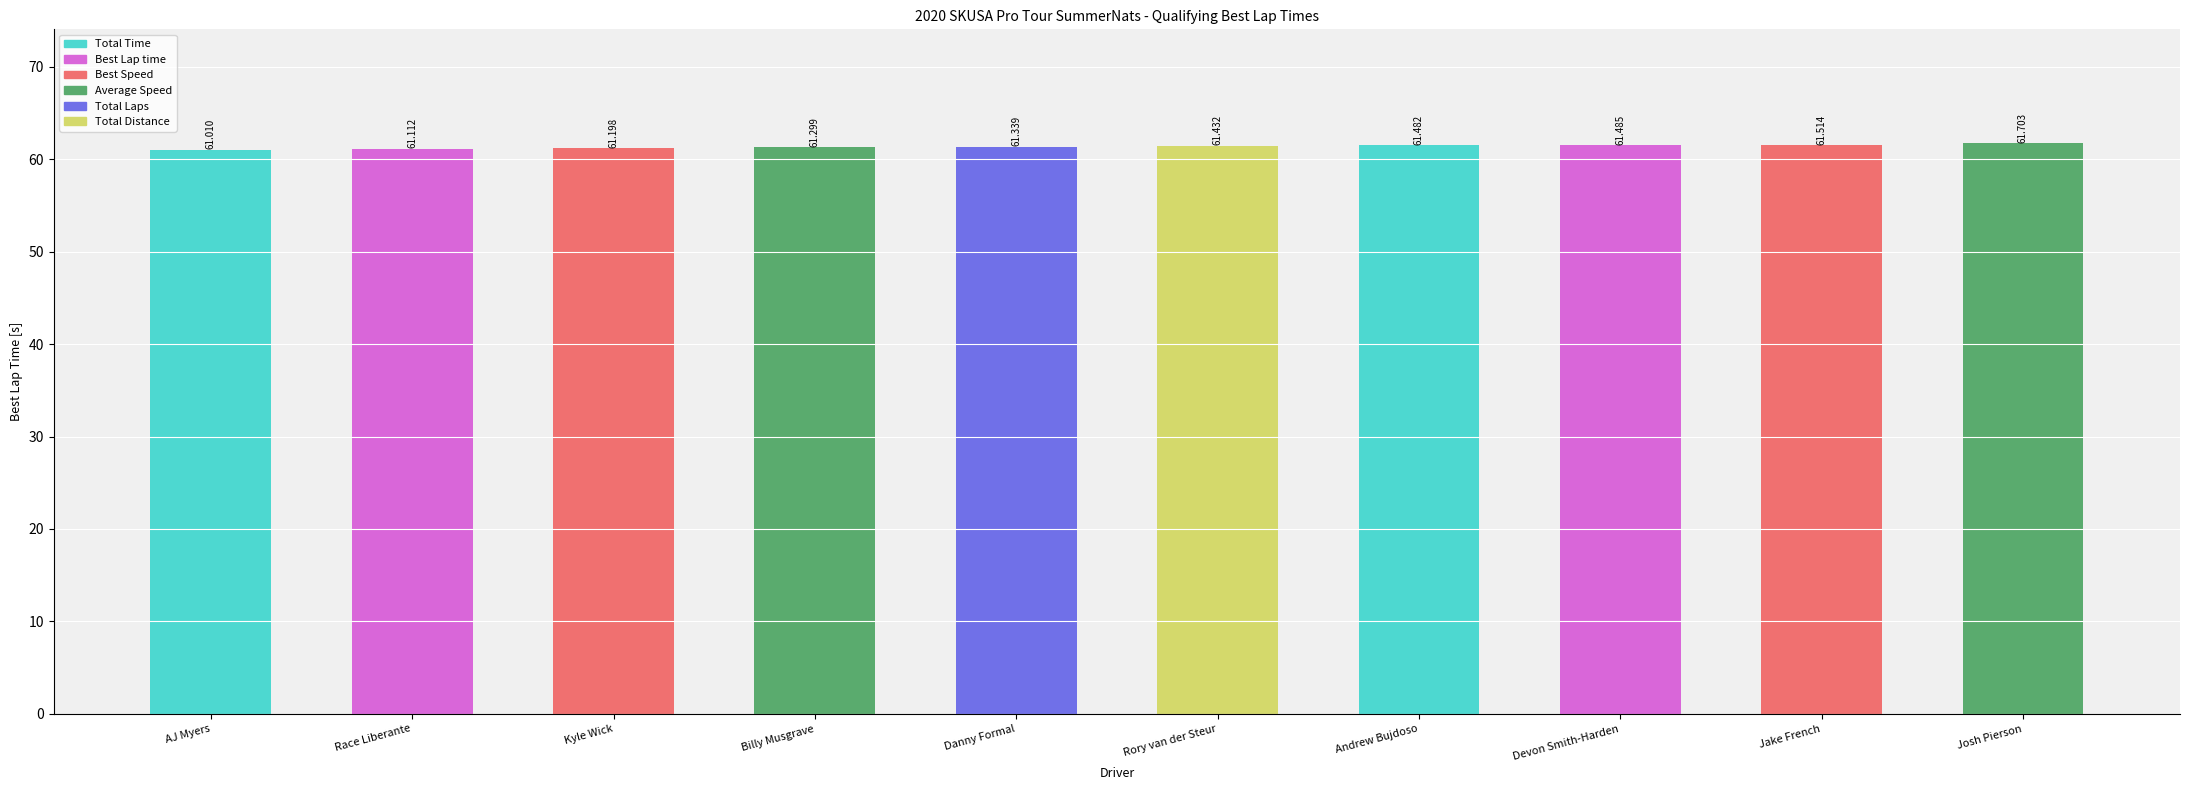

Does the chart contain stacked bars?

No